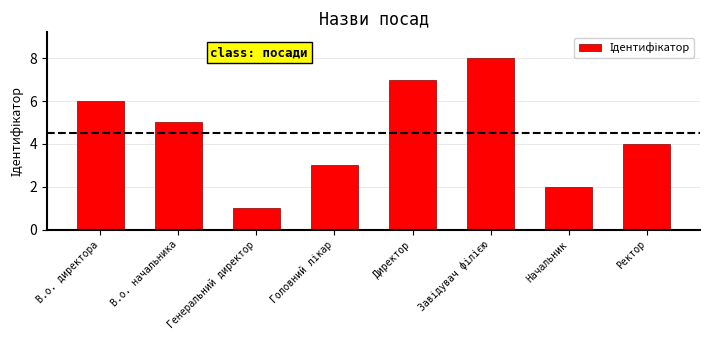

Where is the data nearest to the value 4?

Ректор